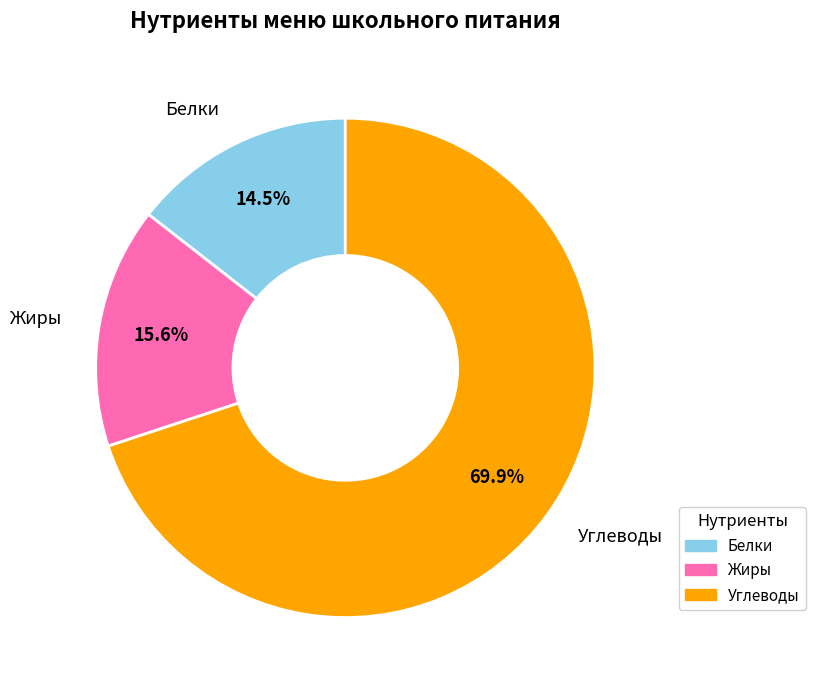

Which slice is the smallest?

Белки